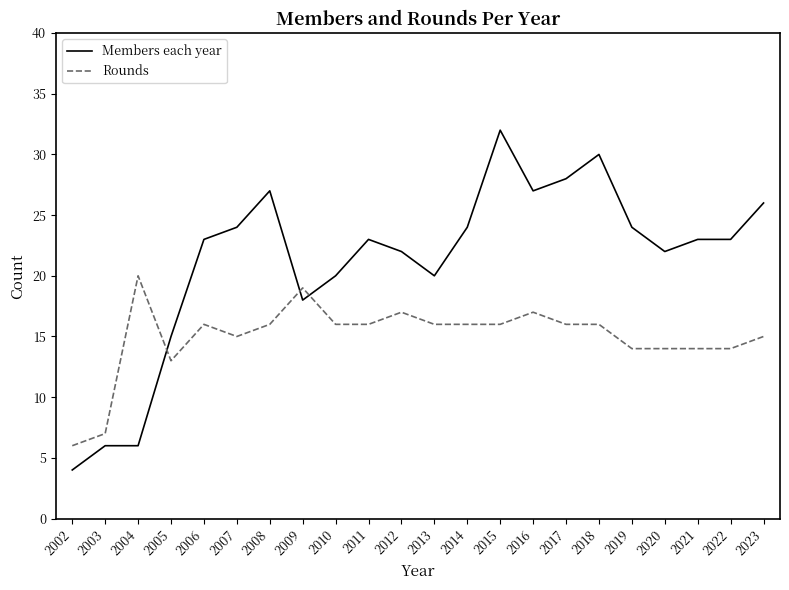

What is the smallest value displayed?

4